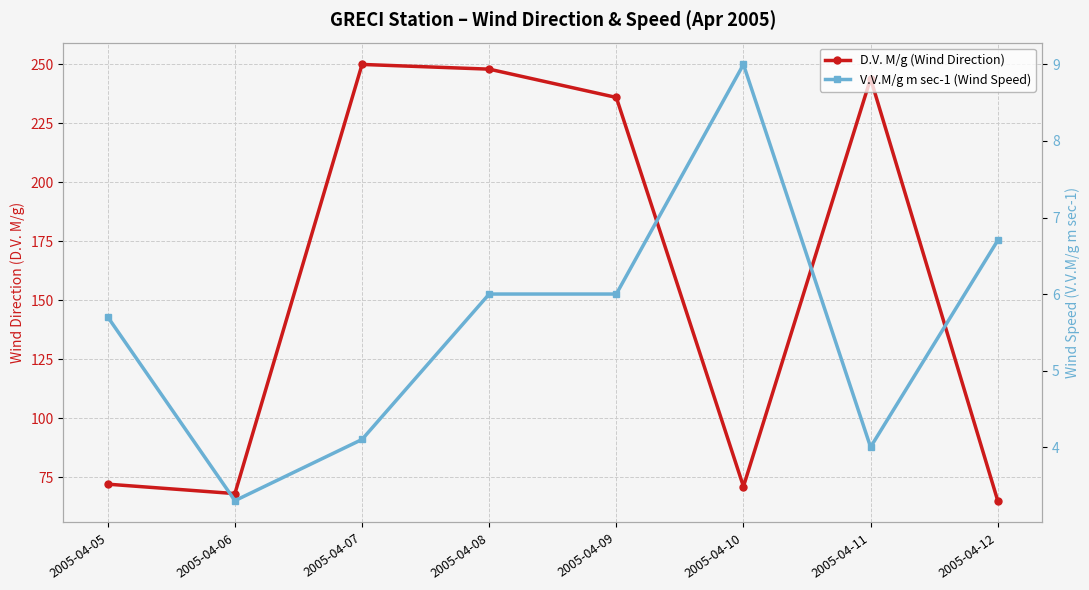

What is the average value of the V.V.M/g m sec-1 (Wind Speed) series?

5.6